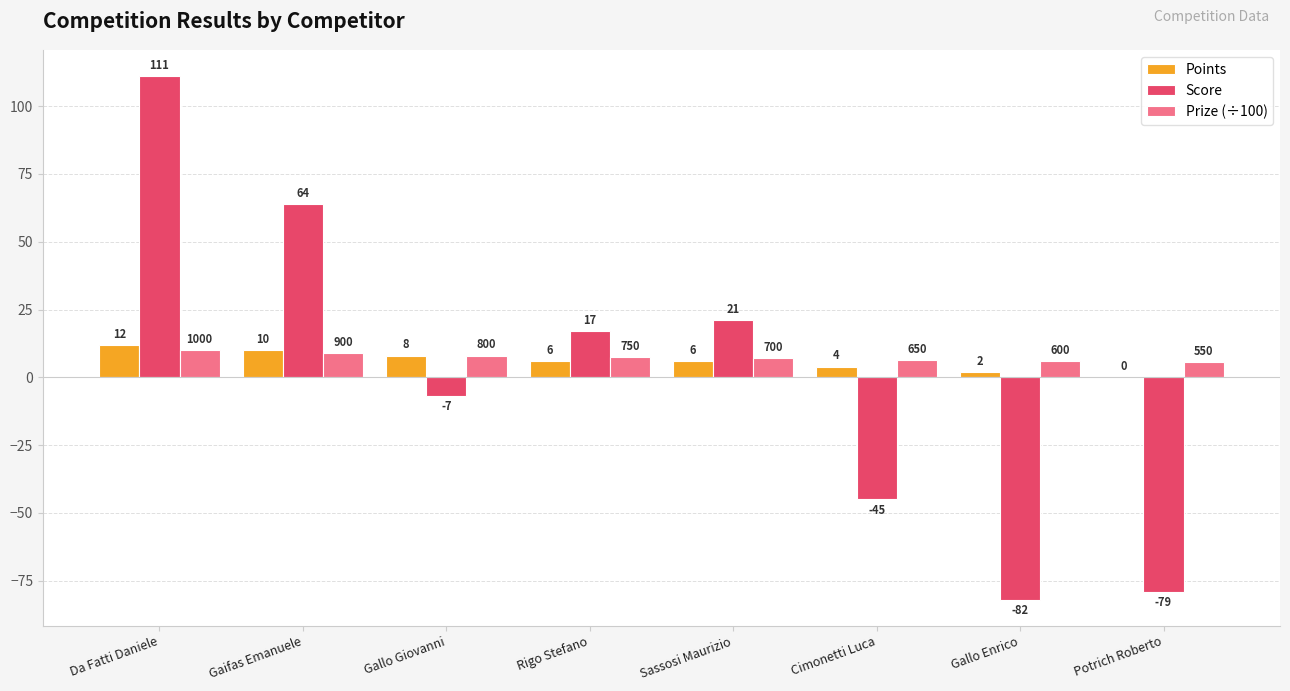

Which category has the highest value across all series?

Da Fatti Daniele